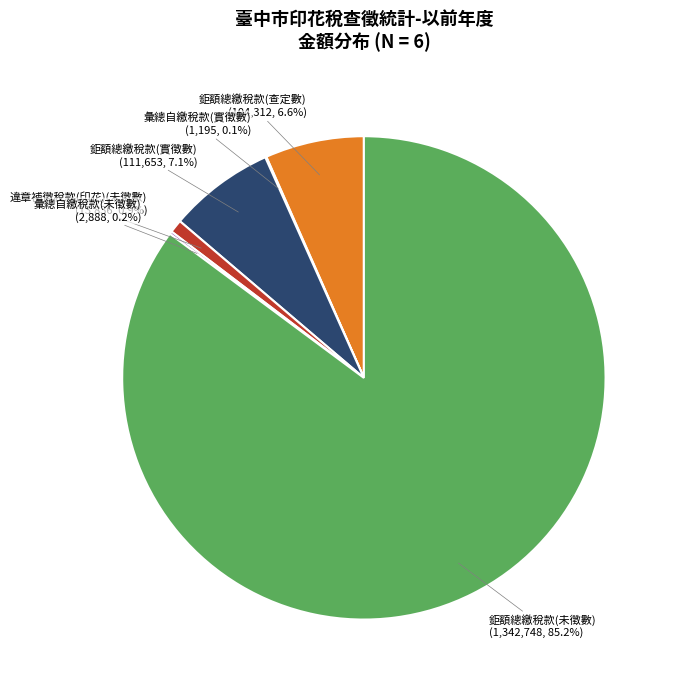

What portion of the pie excludes 鉅額總繳稅款(查定數)?

93.4%